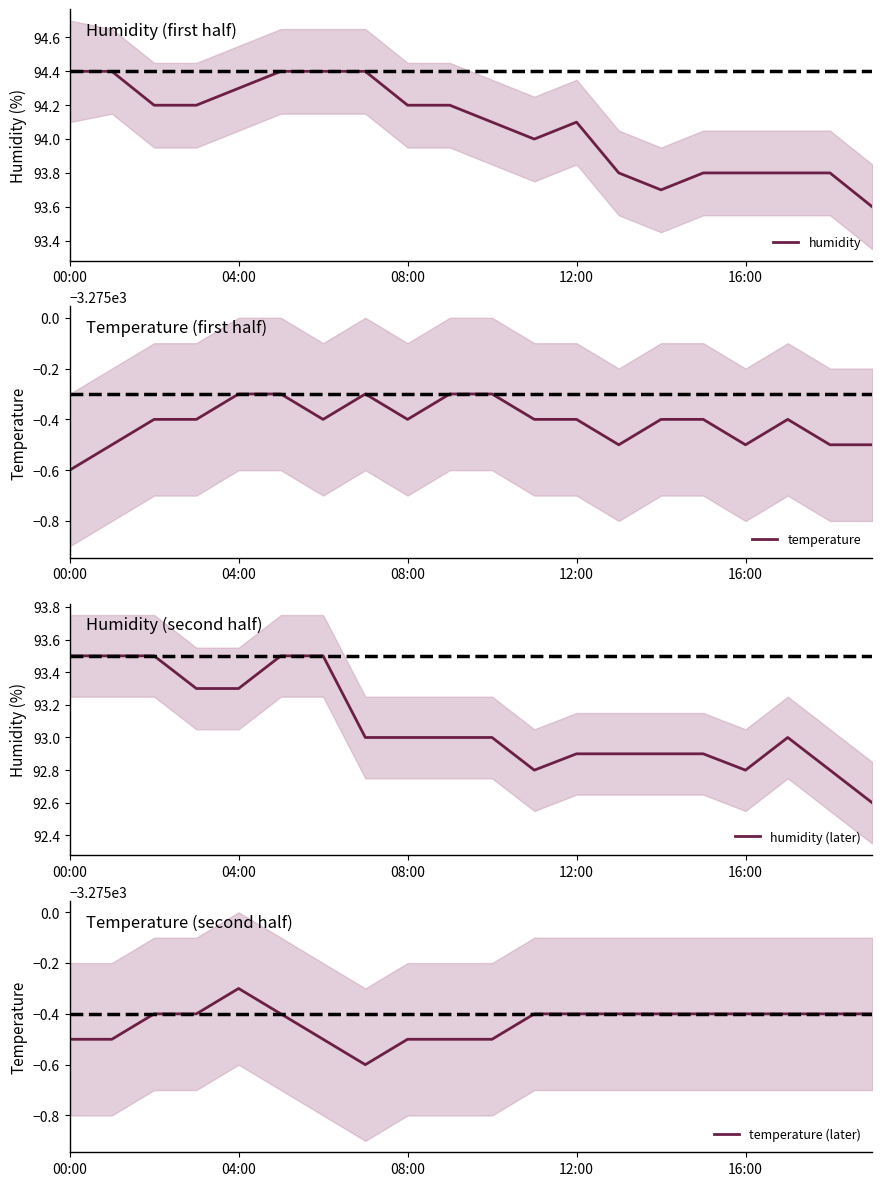

Rank the series by their maximum value, from lowest to highest.

temperature, temperature (later), humidity (later), humidity